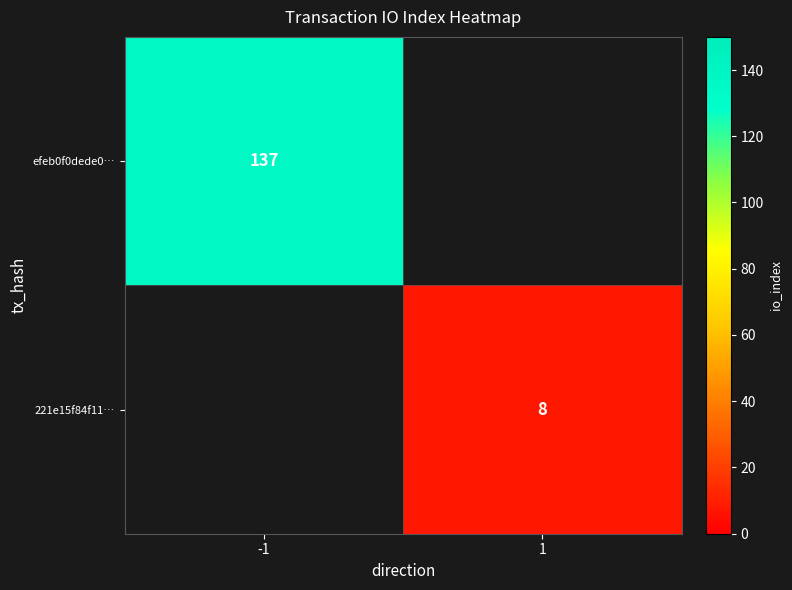

The value of 221e15f84f11… at 1 is 11. True or false?

False